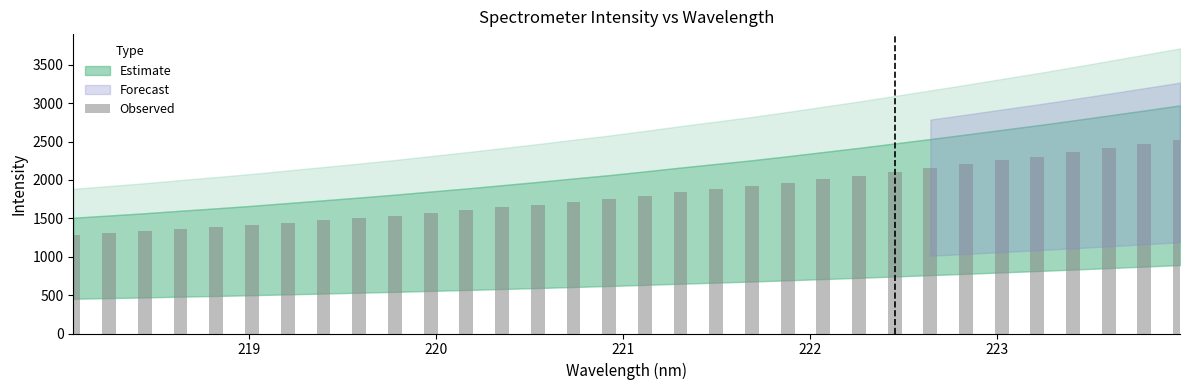

What is the value of the 9th bar from the left?

1505.7